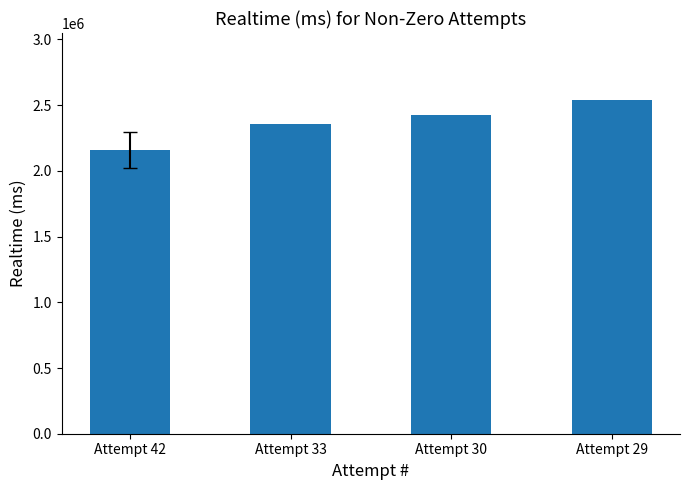

Does the chart contain stacked bars?

No